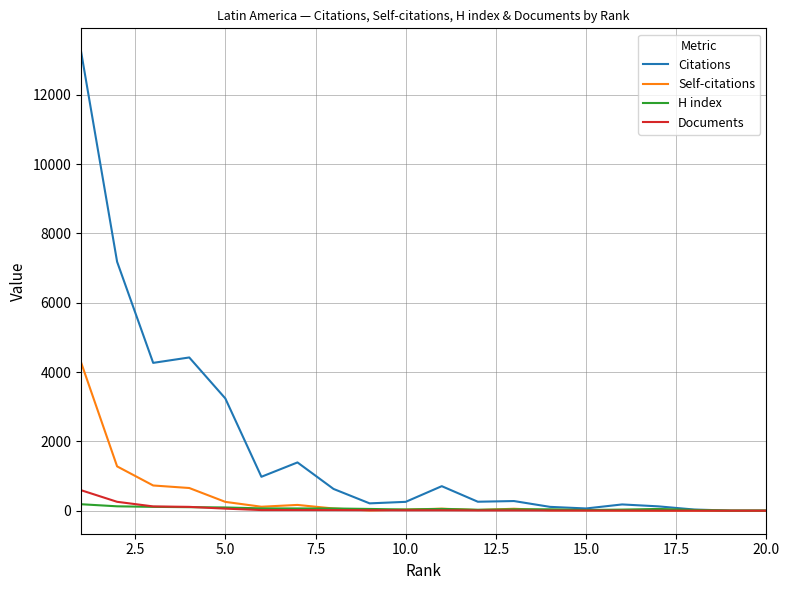

Is this an area chart (filled region under the line)?

No